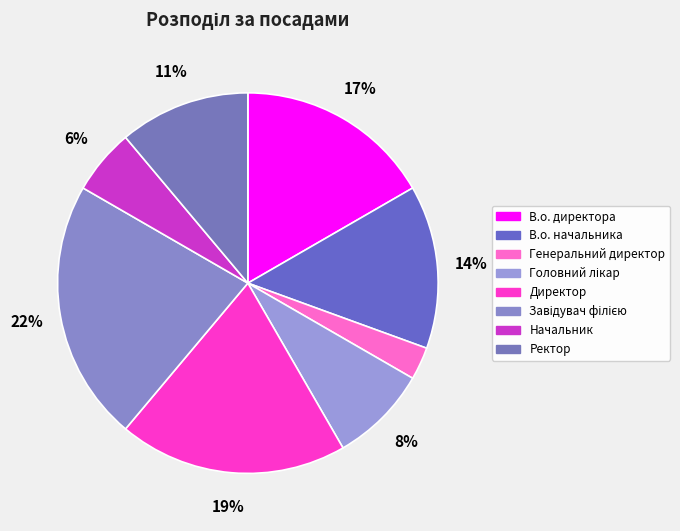

Does Начальник account for over 50% of the chart?

No